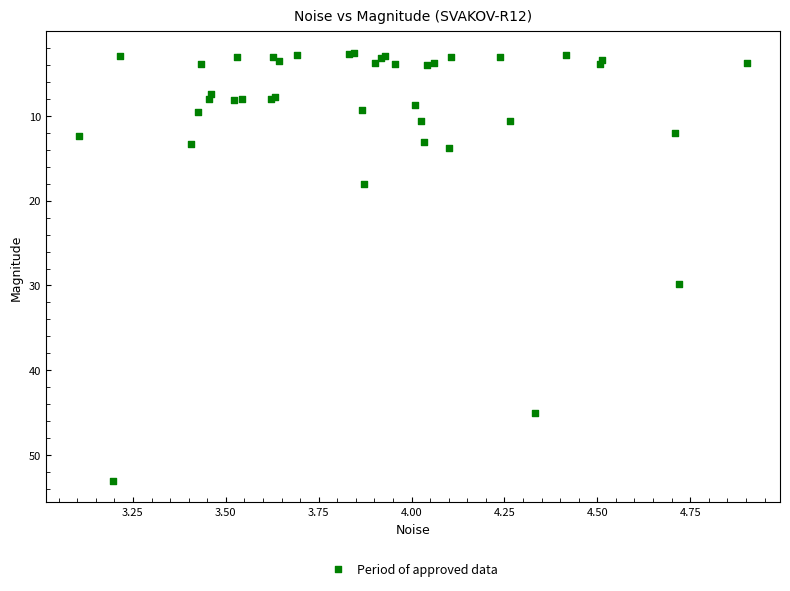

What Y value in the scatter plot is closest to 27?

29.8